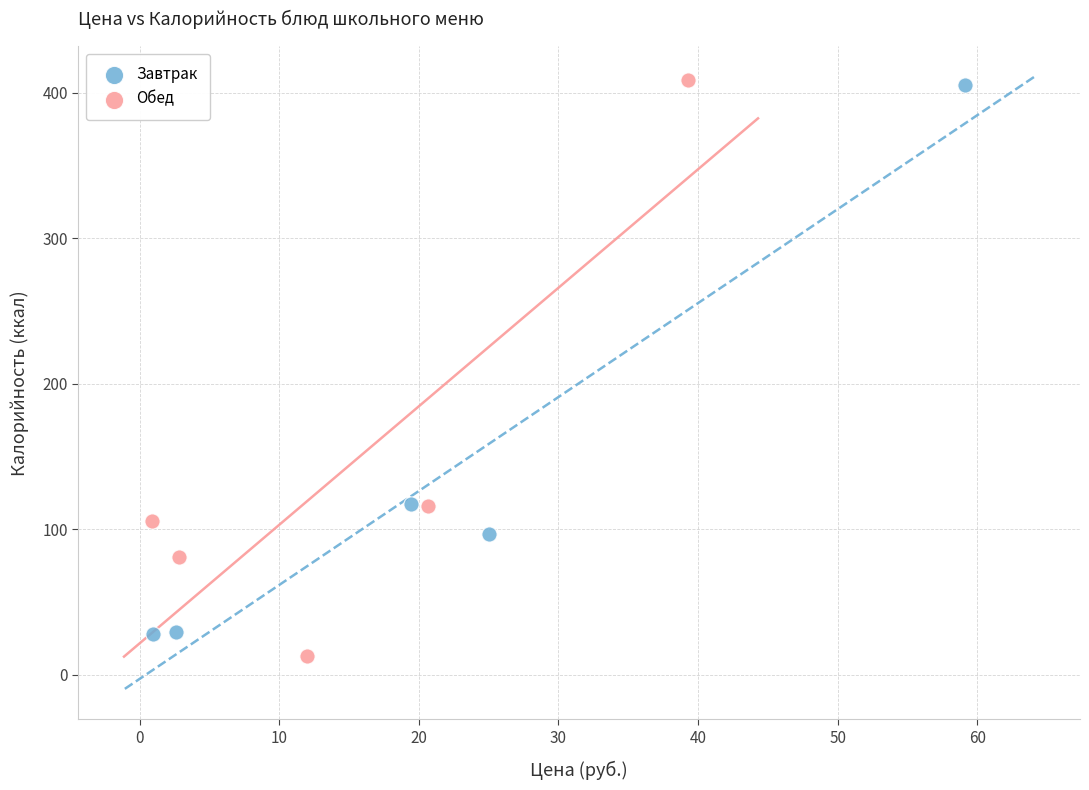

Which series contains the lowest Y value?

Обед